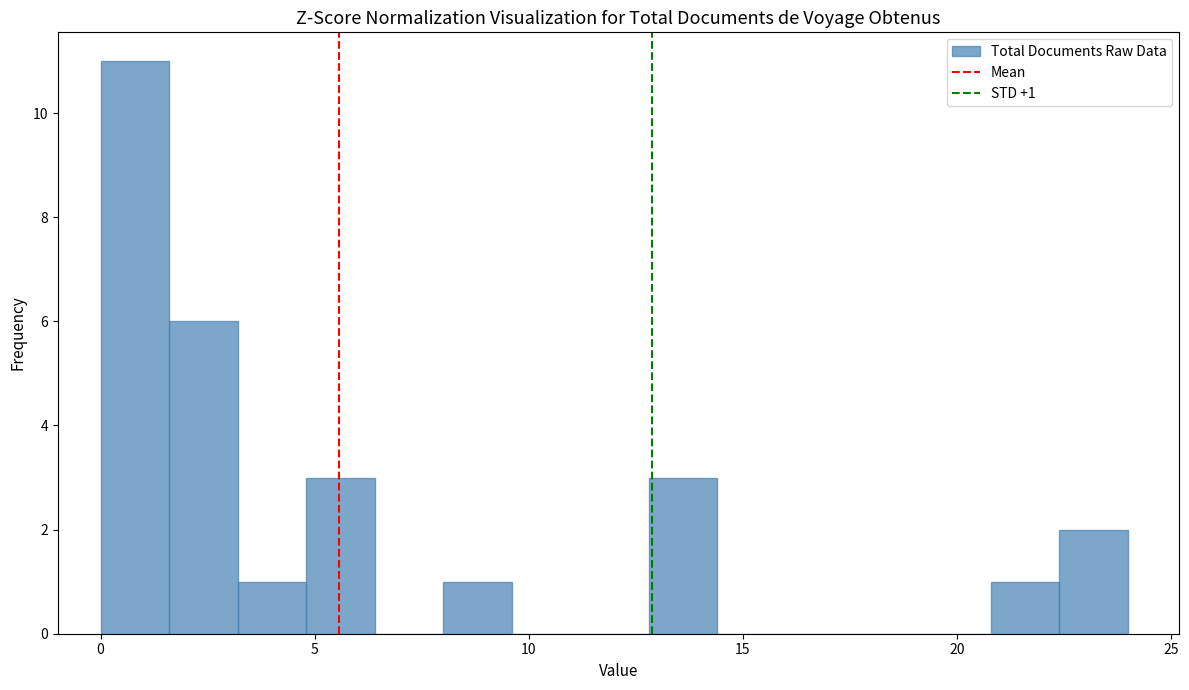

Around what value on the x-axis is the tallest bar? Give the approximate position of its centre, as read against the axis.

1.0